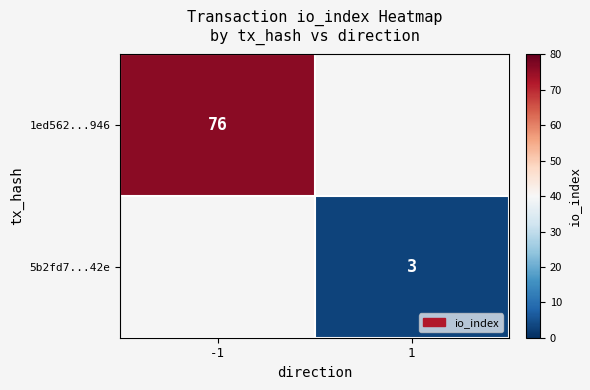

The value of 5b2fd7...42e at 1 is 1. True or false?

False